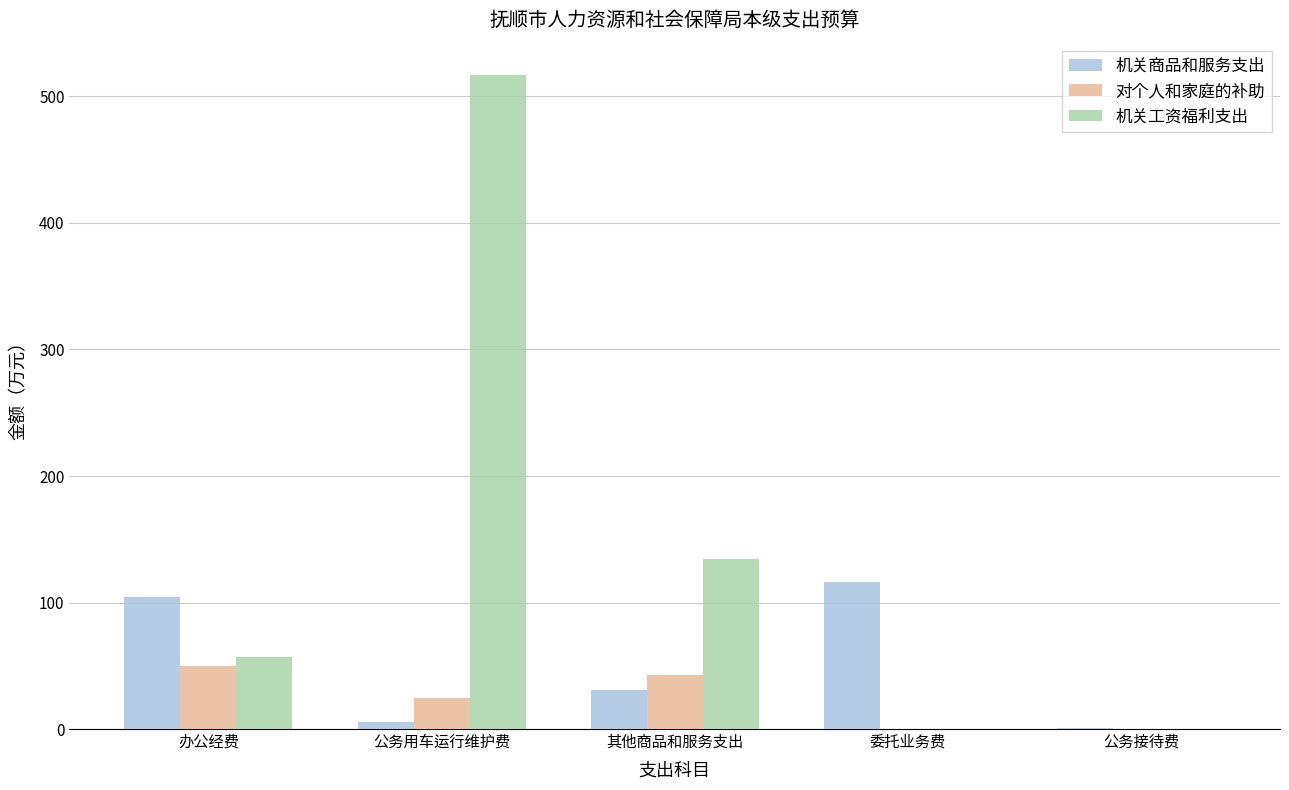

What is the greatest value displayed?

516.7